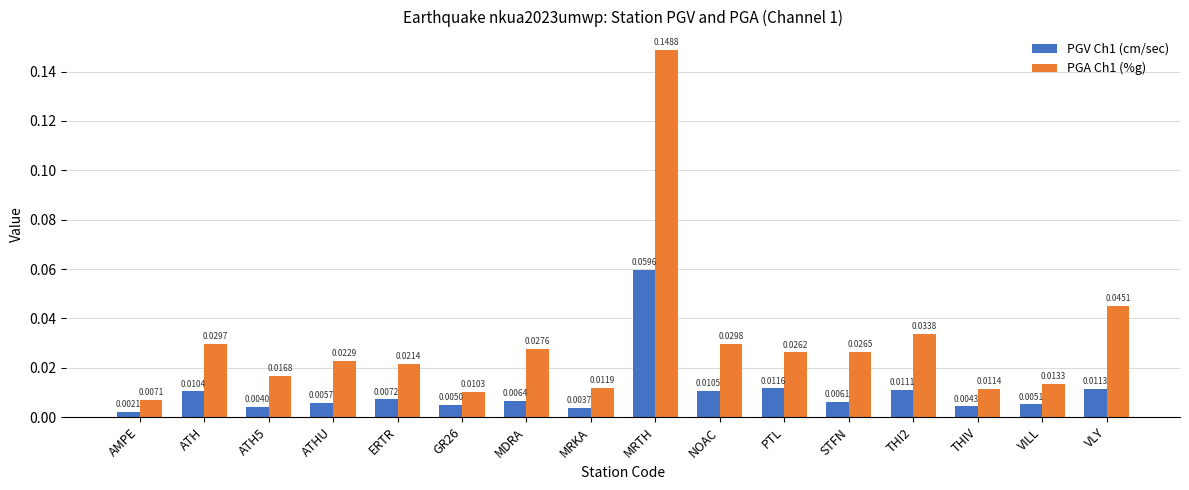

Which series has the largest range (max minus min)?

PGA Ch1 (%g)